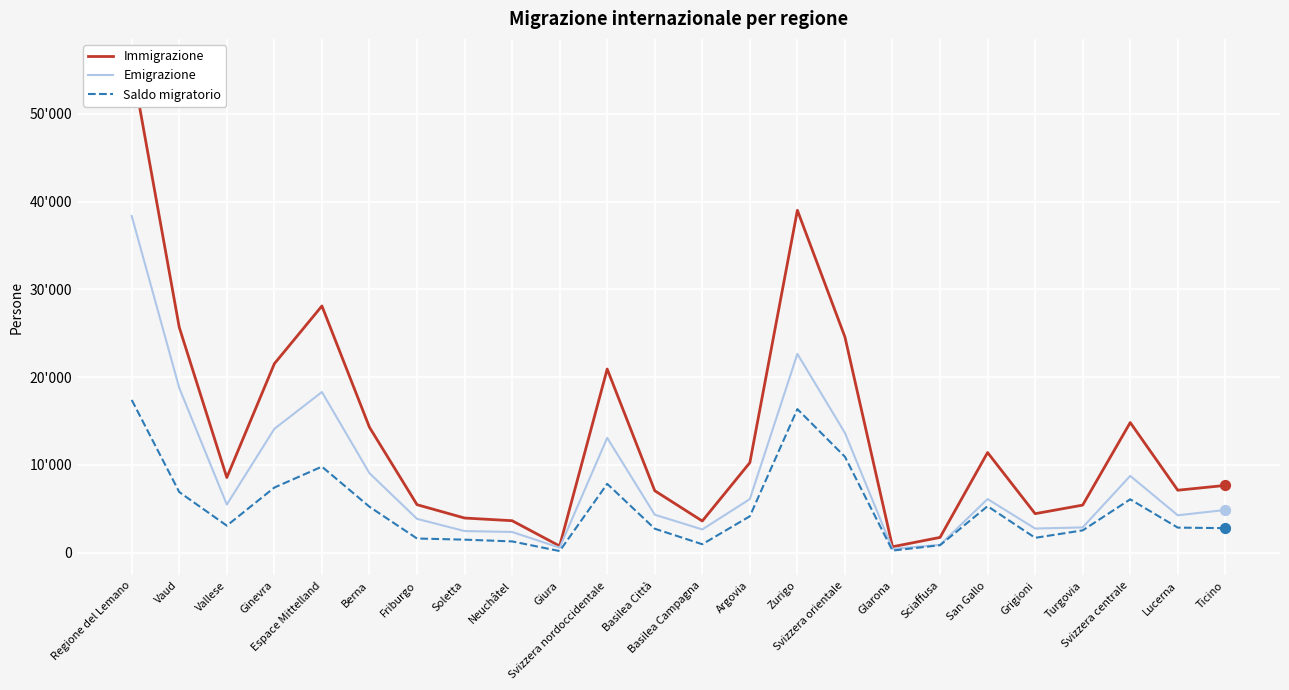

Which series has the largest total across all categories?

Immigrazione